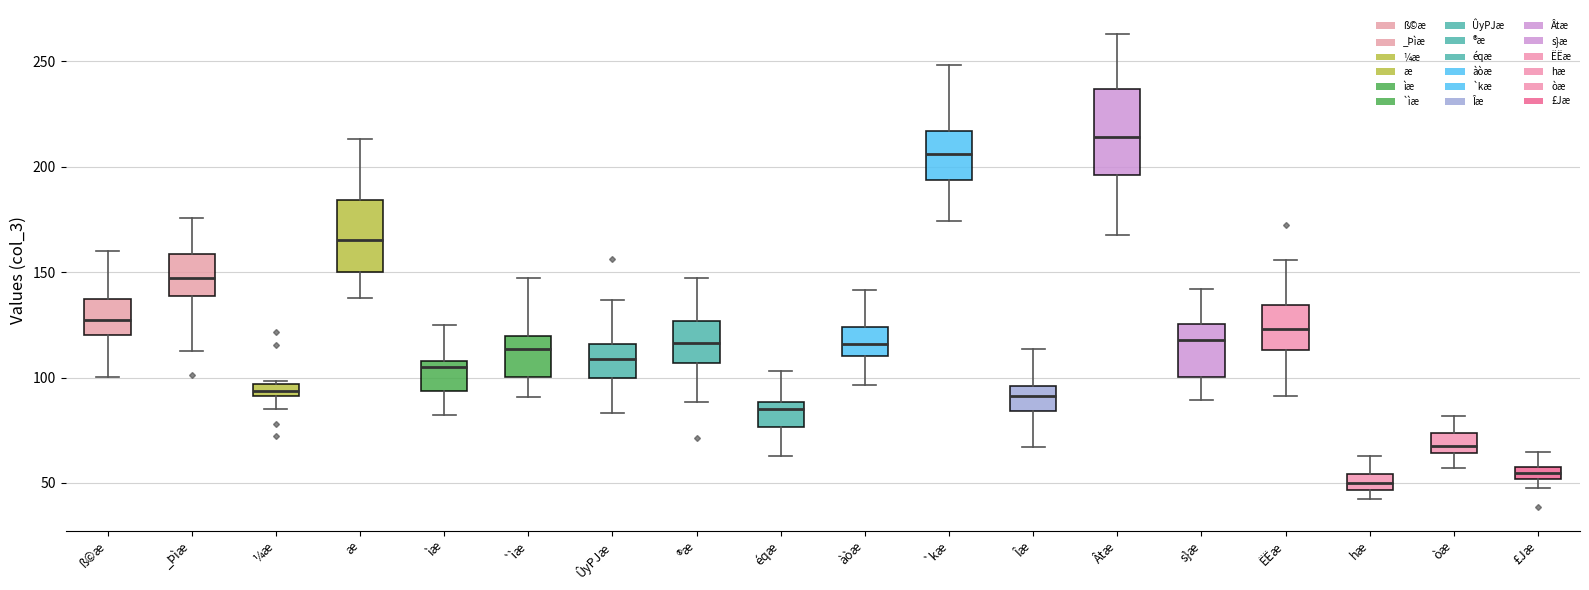

Comparing the boxes themselves (not the whiskers), which one is the tallest?

Âtæ